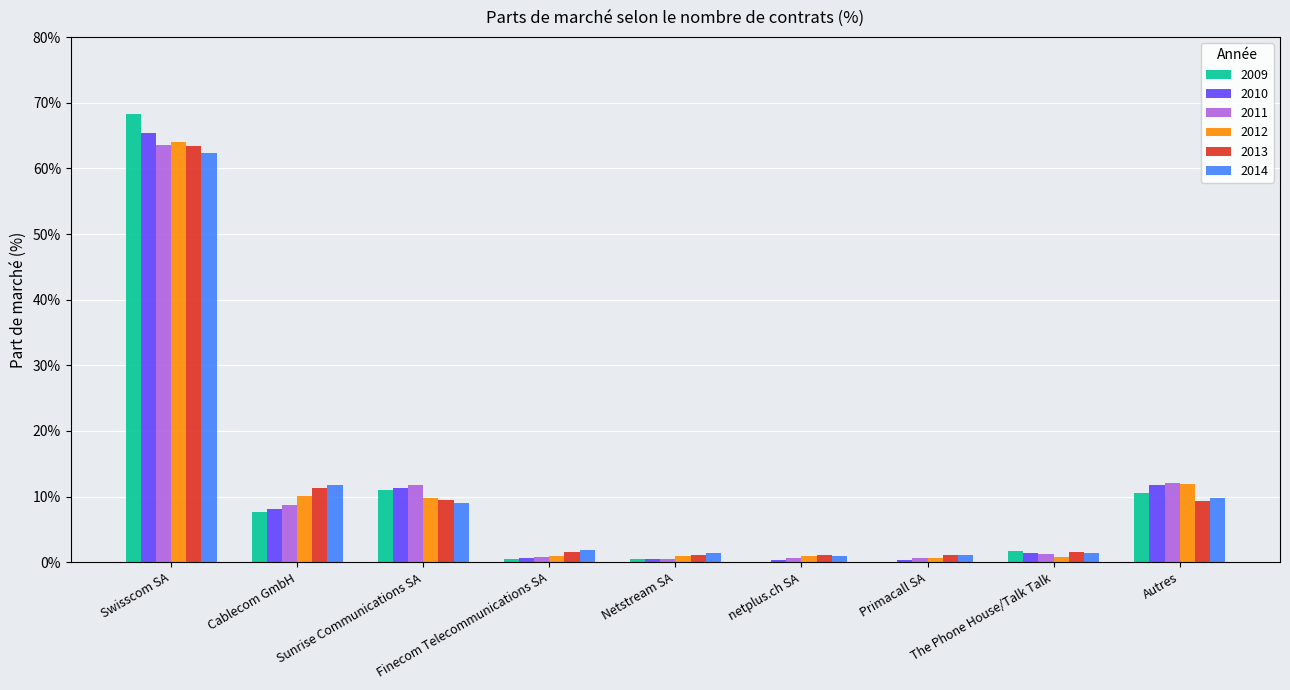

Which has a higher value, The Phone House/Talk Talk or Sunrise Communications SA?

Sunrise Communications SA